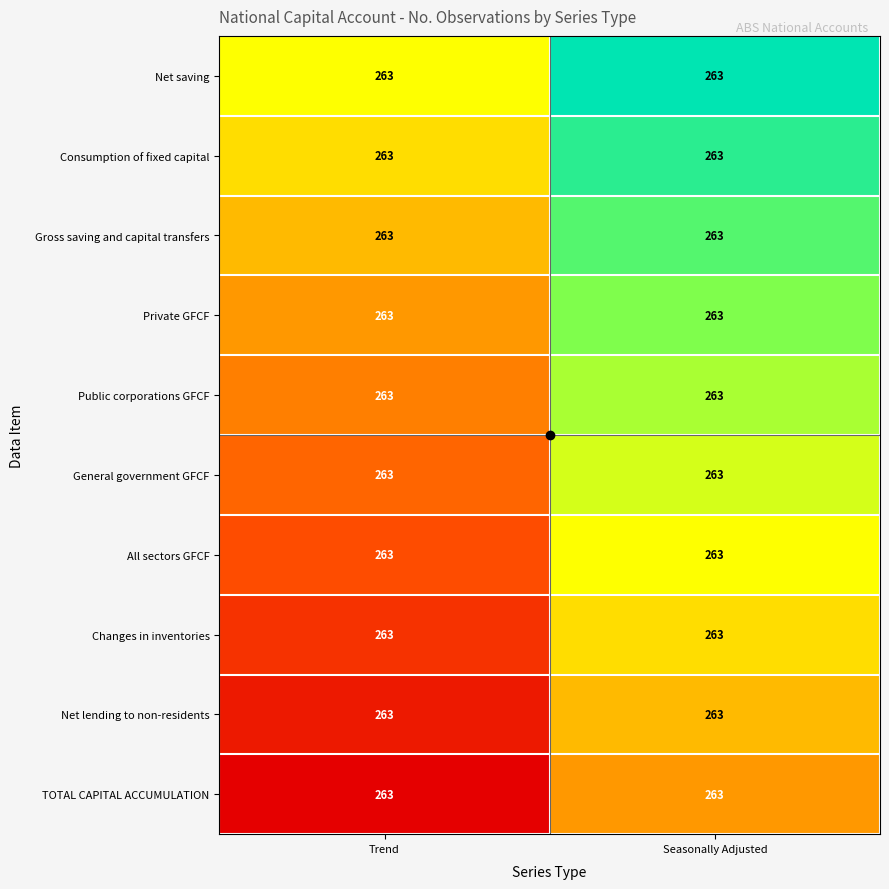

At how many categories does at least one series exceed 0?

2